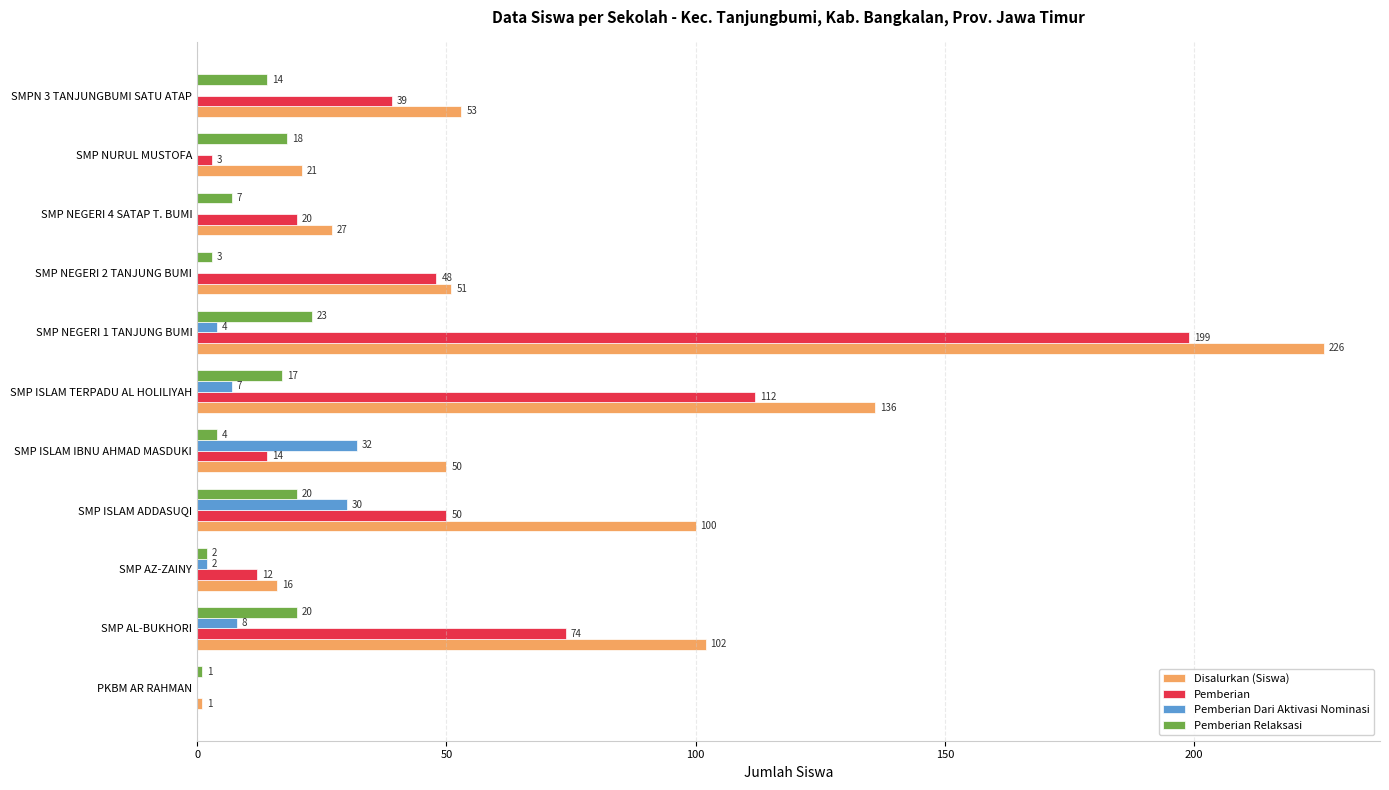

Which series has the largest total across all categories?

Disalurkan (Siswa)